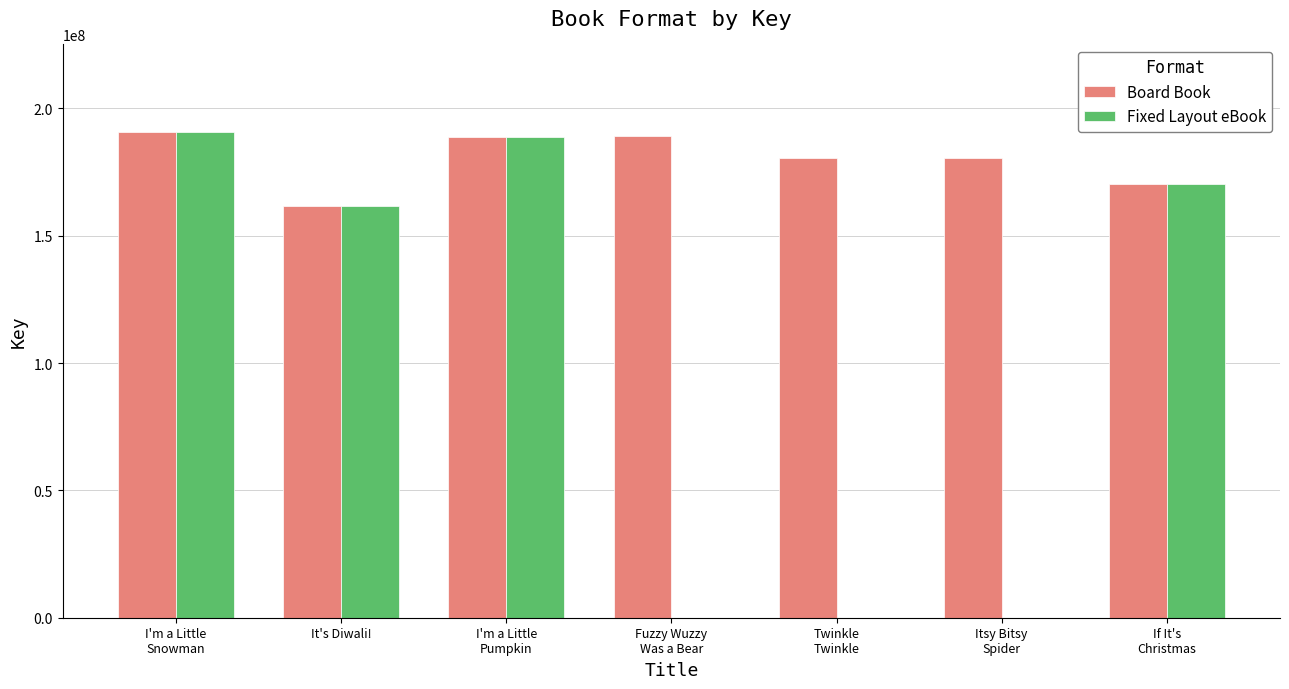

What is the spread (max minus min) of values at Twinkle
Twinkle?

180475753